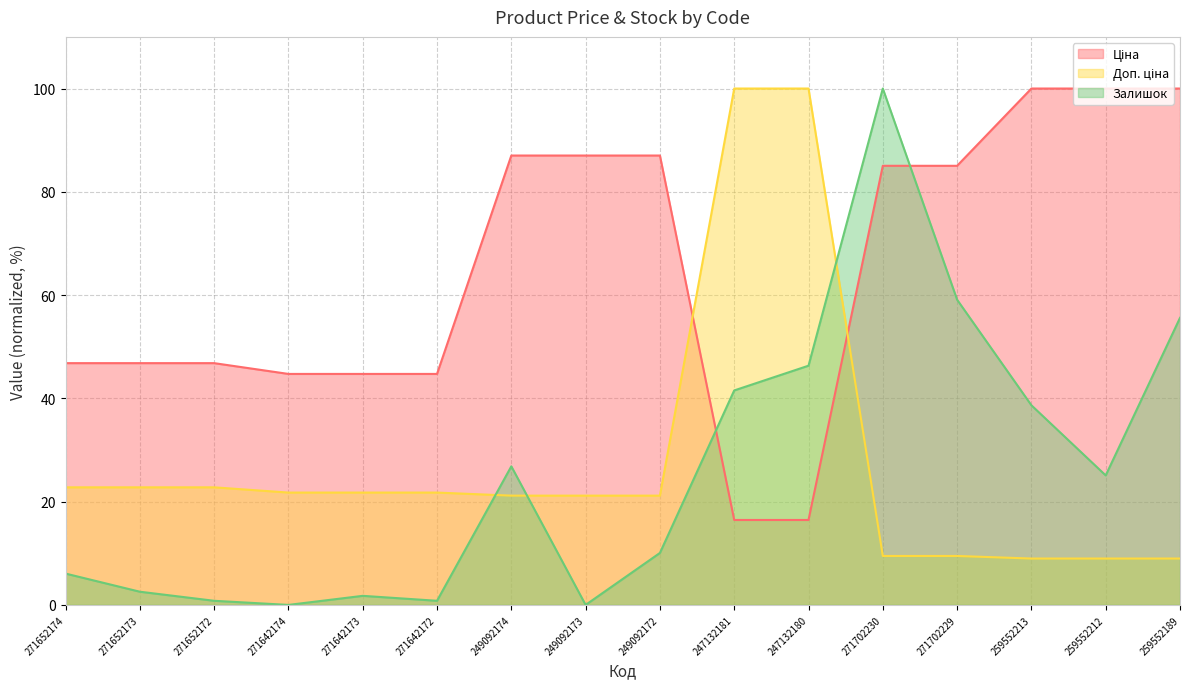

True or false: Залишок and Ціна cross at least once.

True